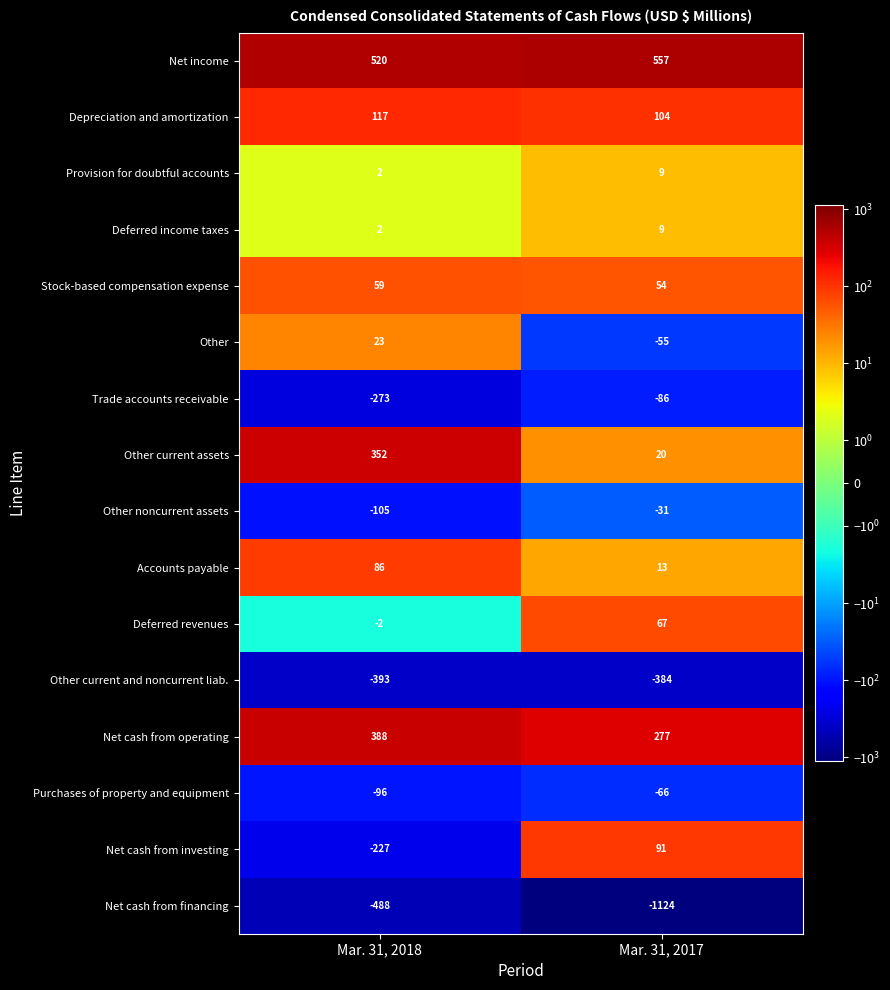

What is the spread (max minus min) of values at Mar. 31, 2018?

1008